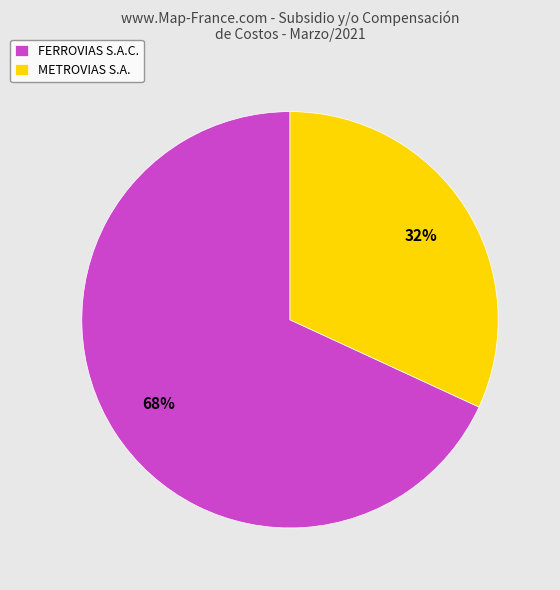

Do FERROVIAS S.A.C. and METROVIAS S.A. together represent more than half of the pie?

Yes